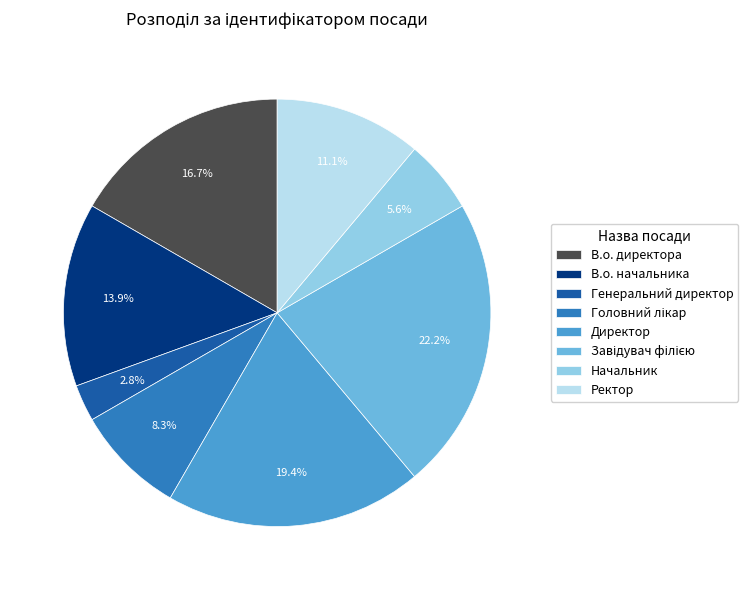

Which has a higher value, В.о. директора or Начальник?

В.о. директора